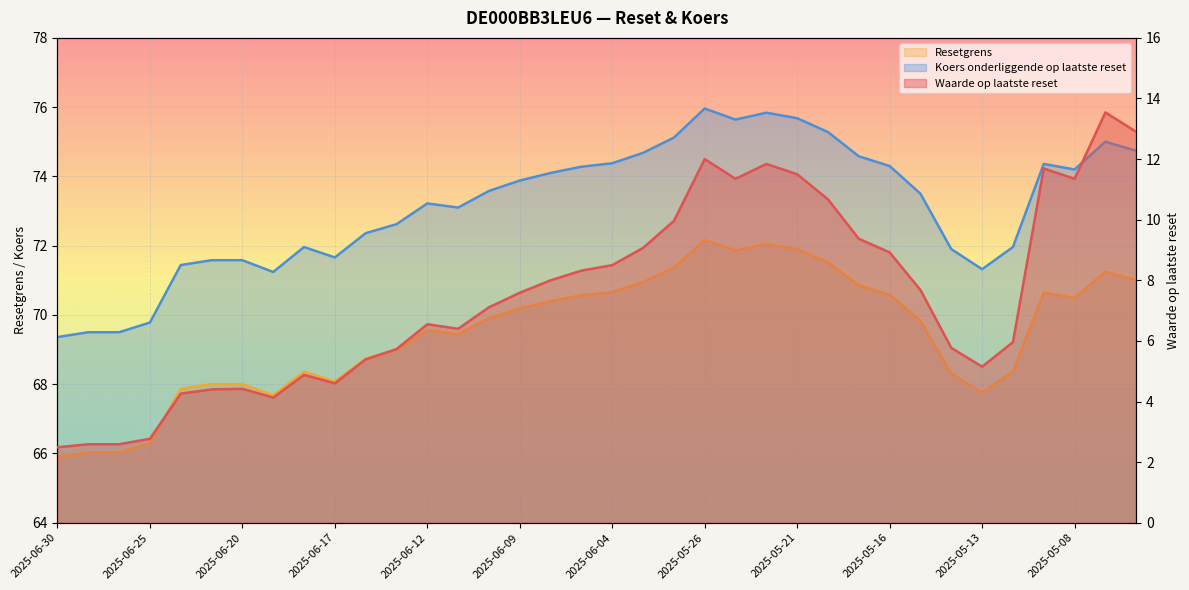

Where does the Koers onderliggende op laatste reset series first go above 73?

2025-06-12